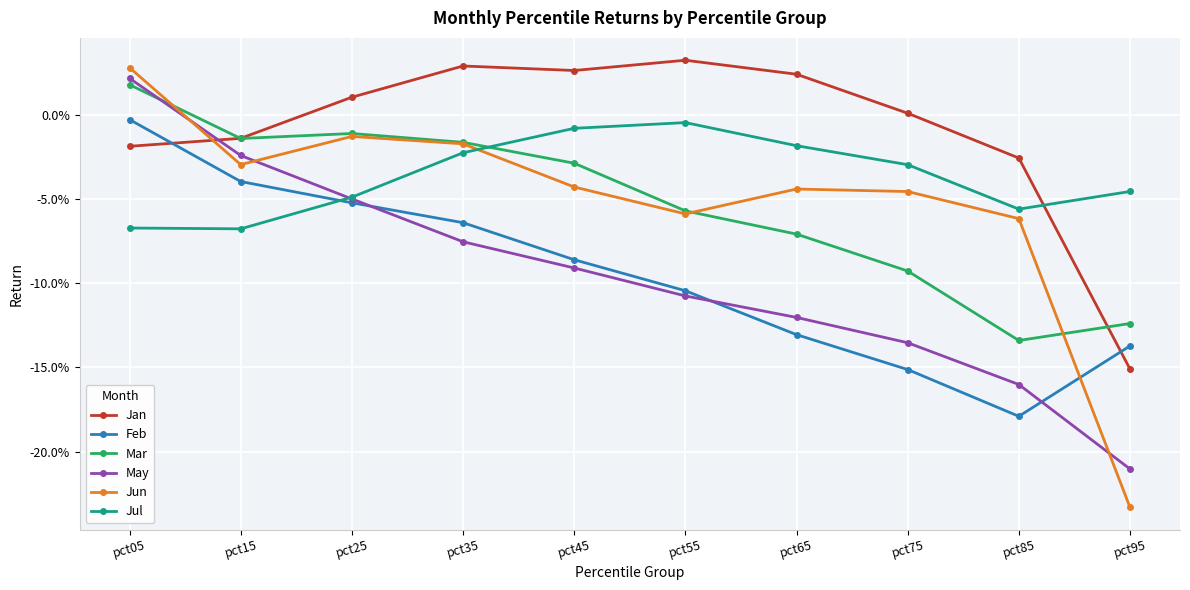

What are all the series names shown in the legend?

Jan, Feb, Mar, May, Jun, Jul